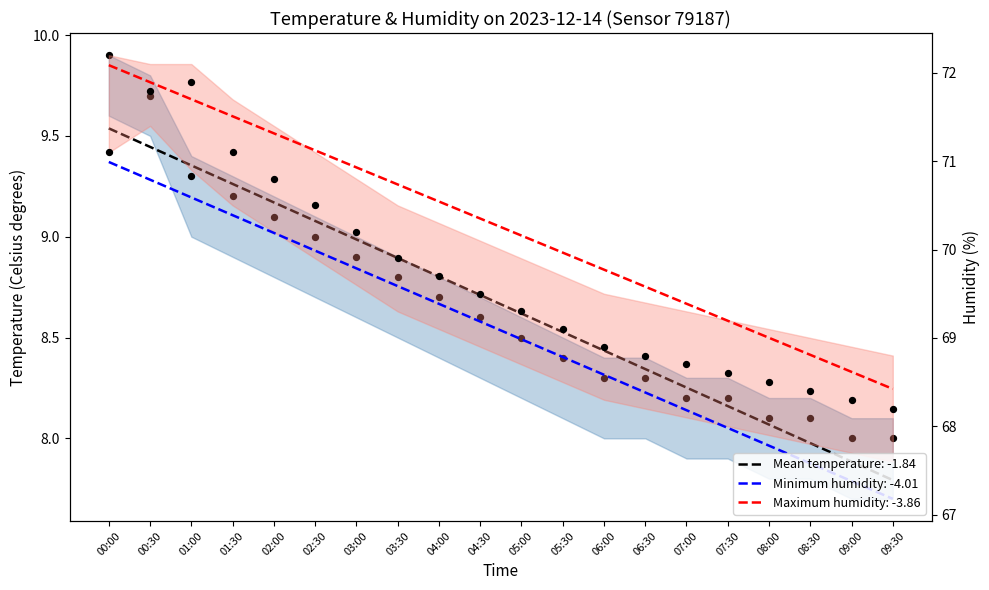

Which series reaches the minimum Y coordinate?

temperature